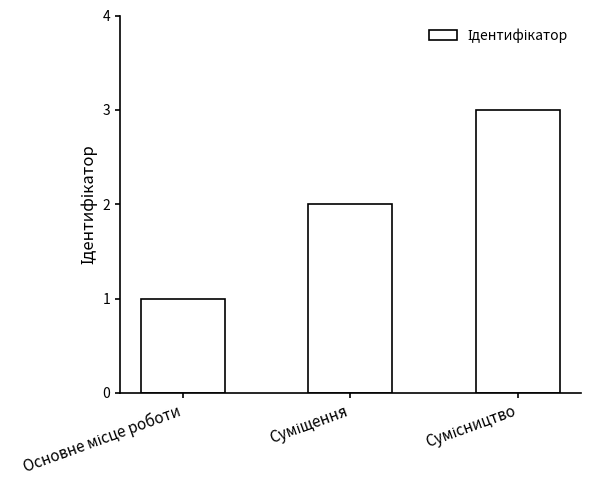

How many values are between 1 and 3?

3